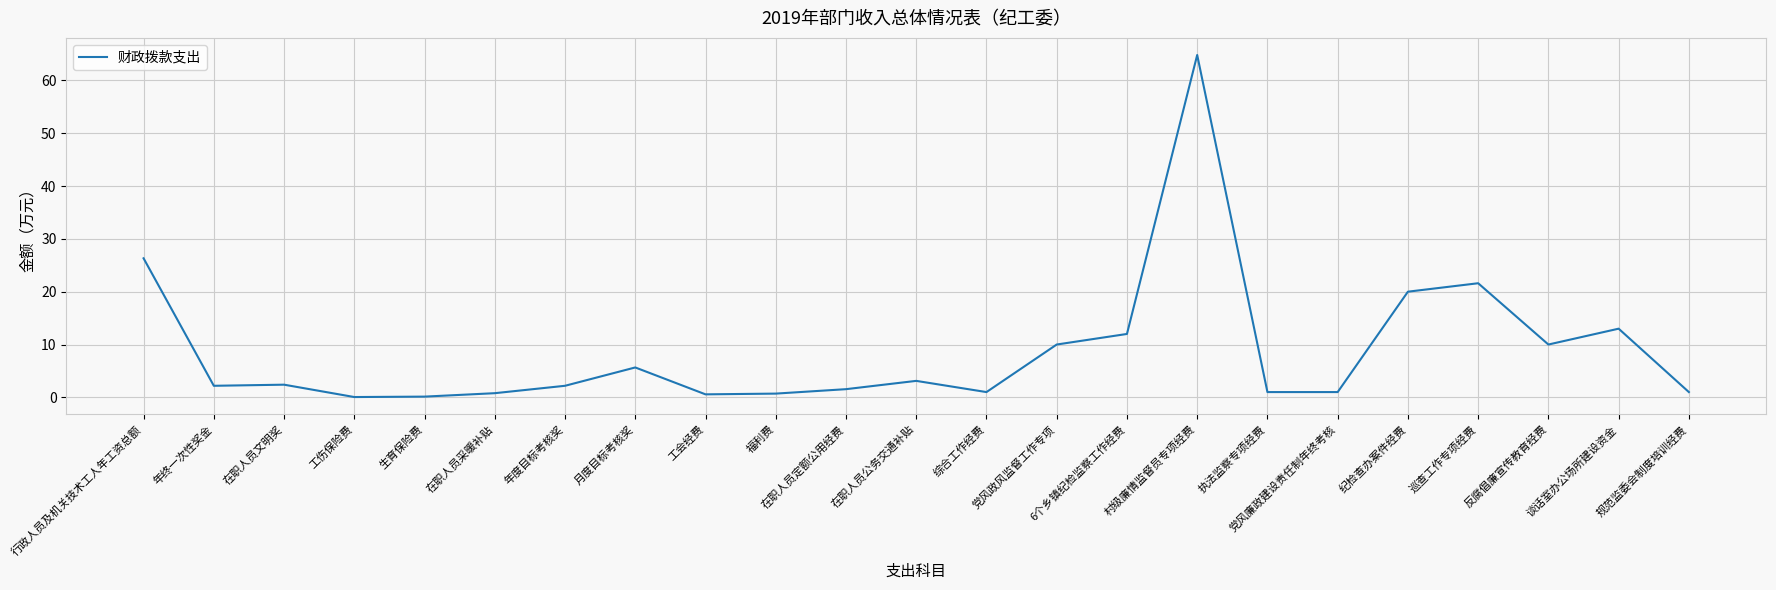

At which label does the data first exceed 2?

行政人员及机关技术工人年工资总额